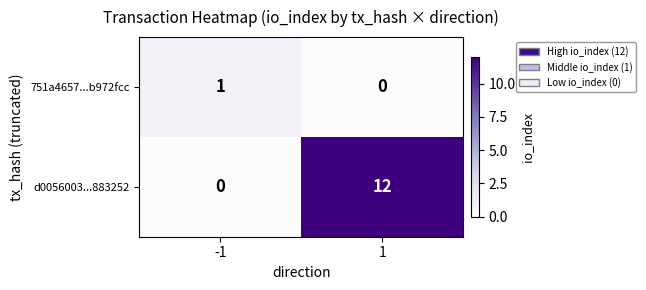

Reading left to right, list all the values displayed in this chart.

751a4657...b972fcc: 1	0
d0056003...883252: 0	12